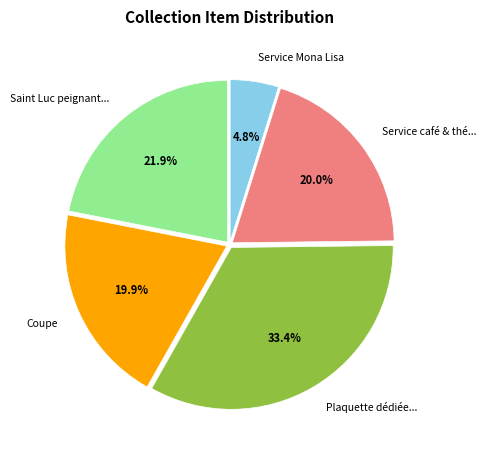

To the nearest percent, what is the difference between the largest and smallest slice percentages?

29%